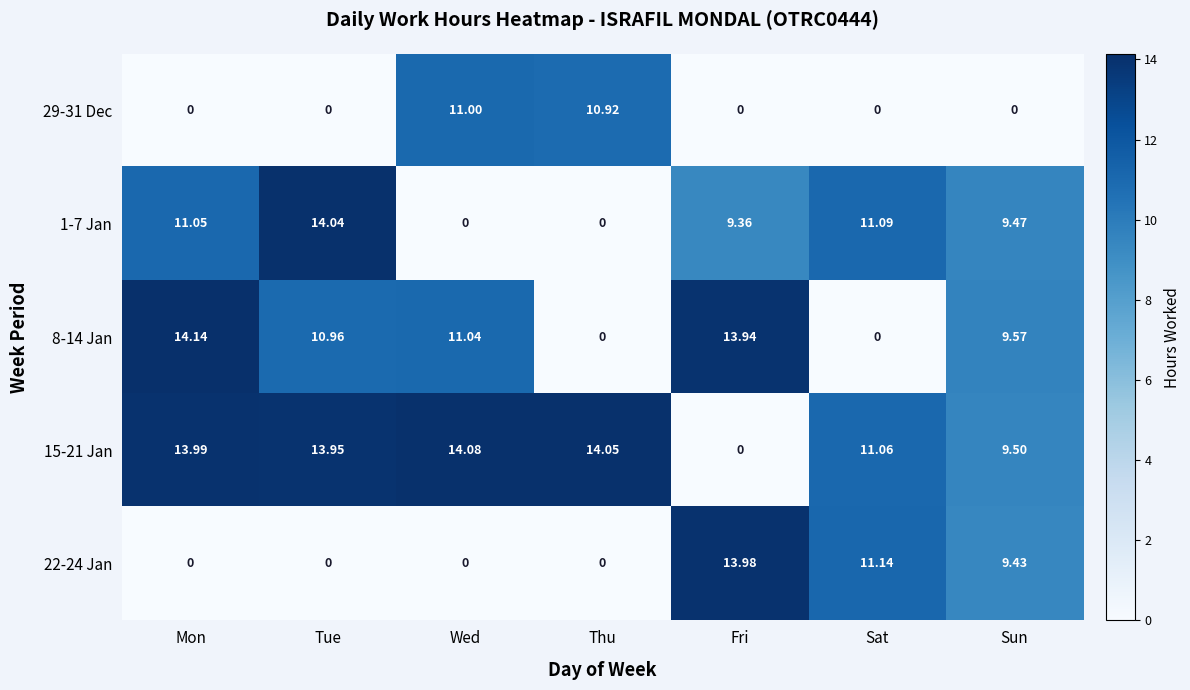

At which label does 15-21 Jan first exceed 13?

Mon